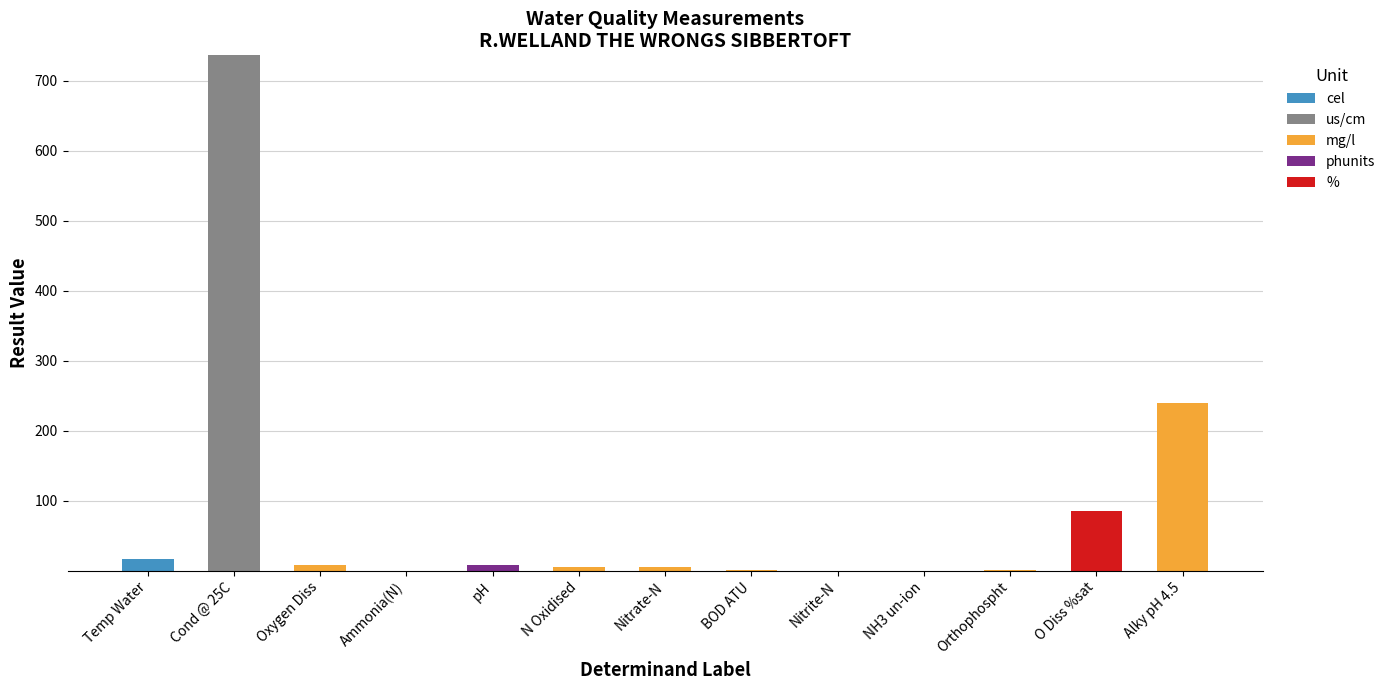

At which label does cel reach its peak?

Temp Water